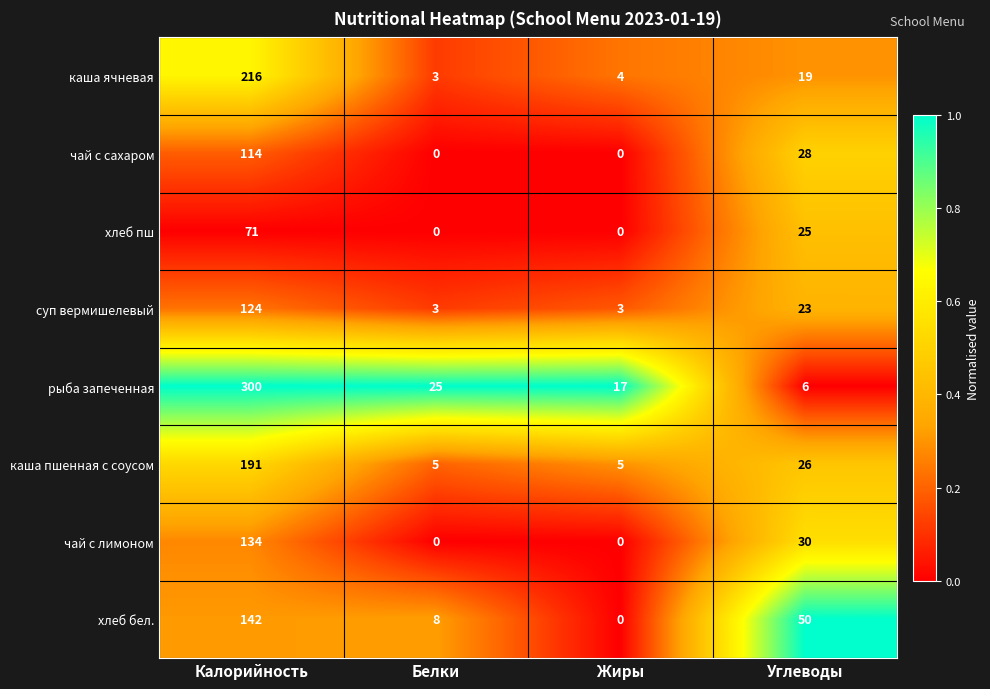

Where does the хлеб пш series first go above 25?

Калорийность